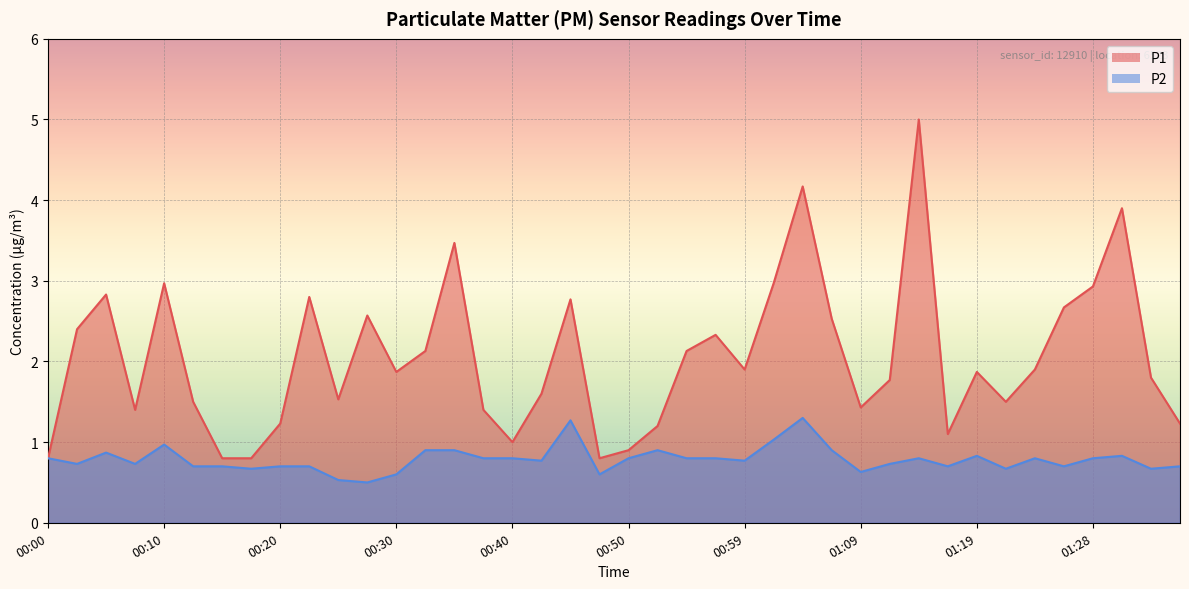

What is the value of the P2 point at the 28th from the left?

0.9